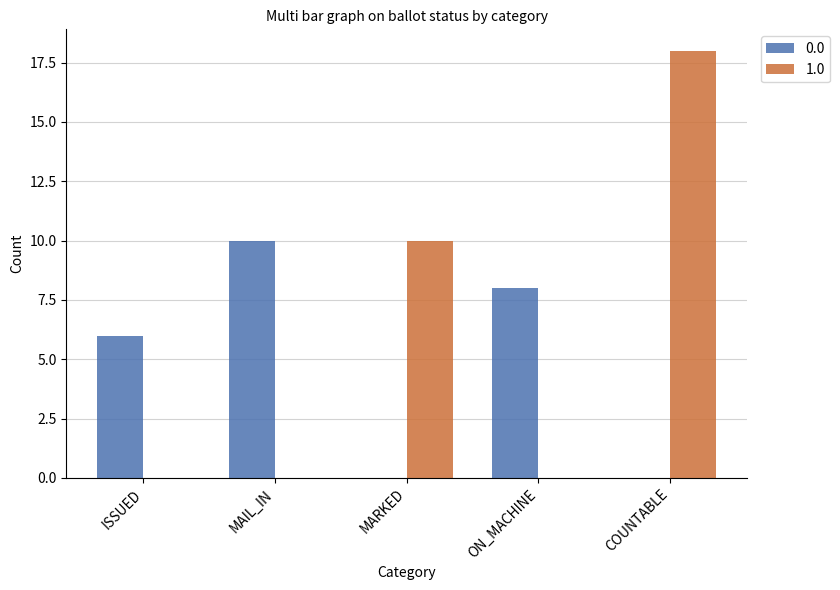

What is the total value across all series at COUNTABLE?

18